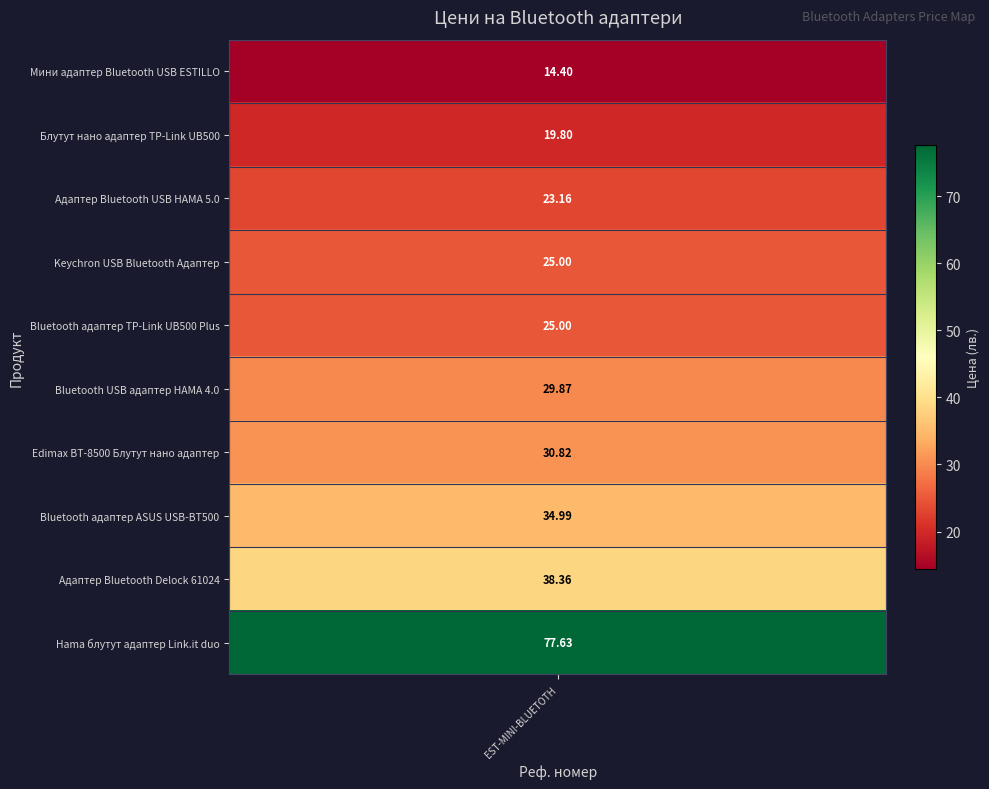

What is the sum of the values at TP-TL-BT-UB500 and EDIM-BT-8500?

50.6